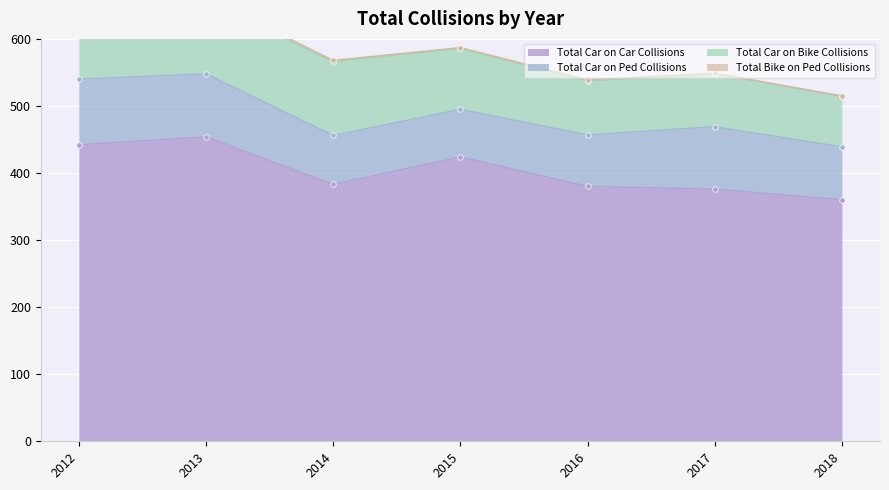

How many lines are shown in the chart?

4